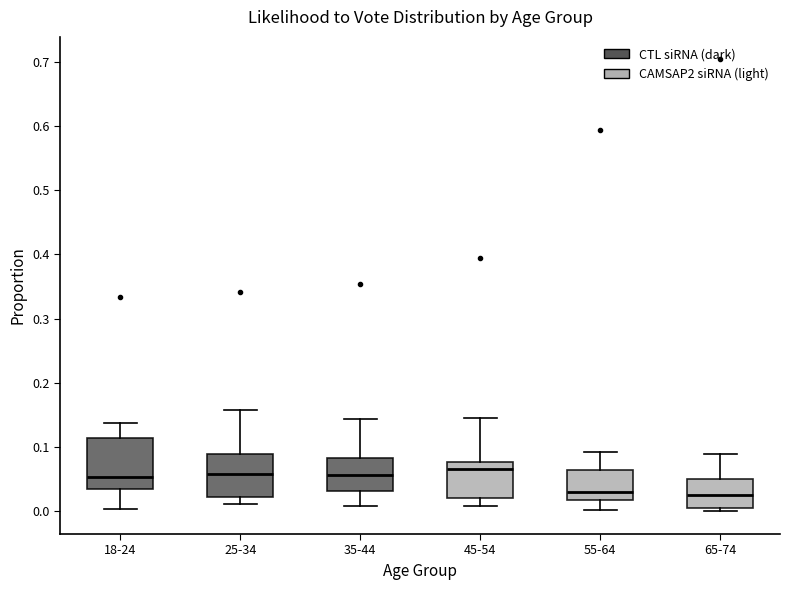

Where does the lower whisker of the box for 55-64 end on the y-axis? The values are not printed on the chart, so give them approximately, as read against the axis.

0.00